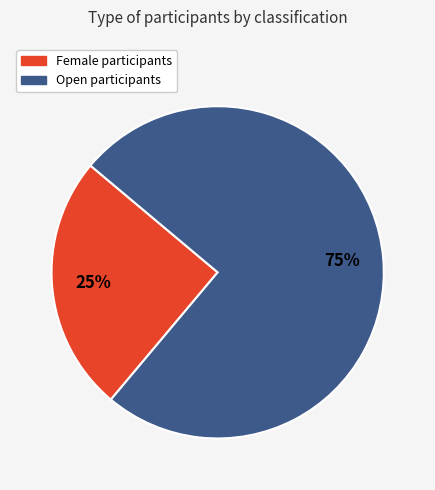

To the nearest percent, what percentage of the pie is Female?

25%